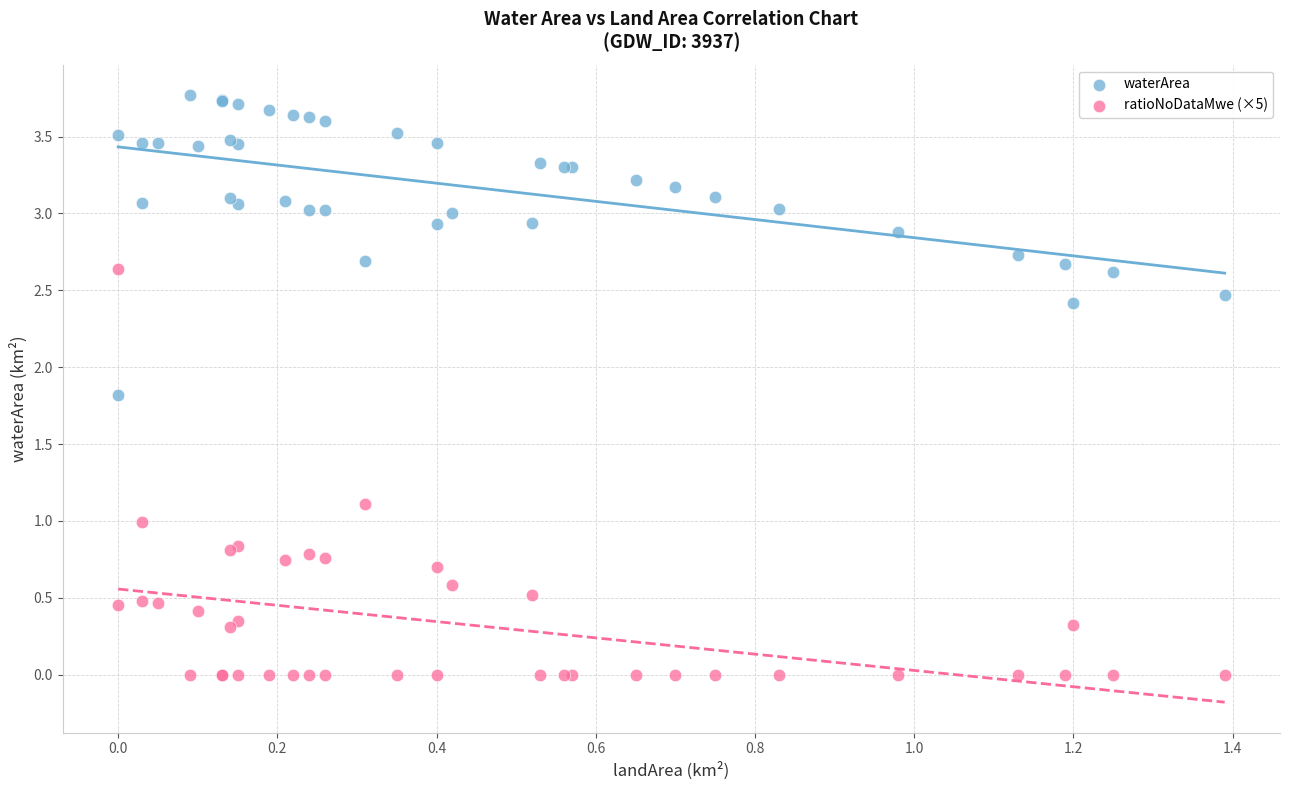

What are all the series names shown in the legend?

waterArea, ratioNoDataMwe (×5)